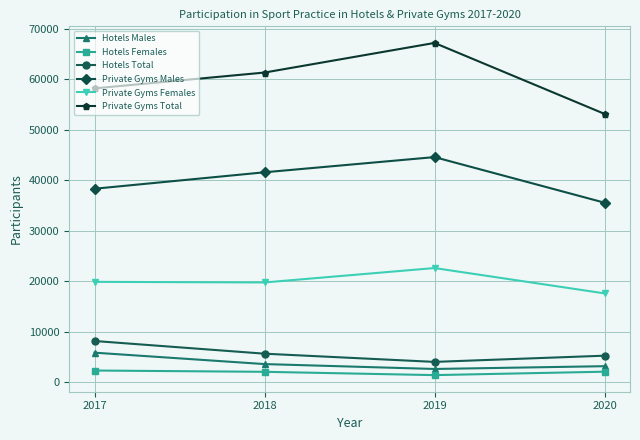

What is the difference between the second highest and second lowest values in the Private Gyms Total series?

3140